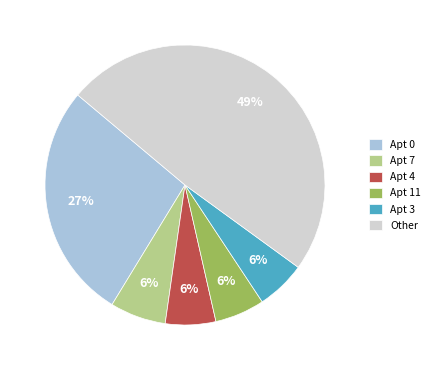

Is Apt 7 the majority of the pie?

No